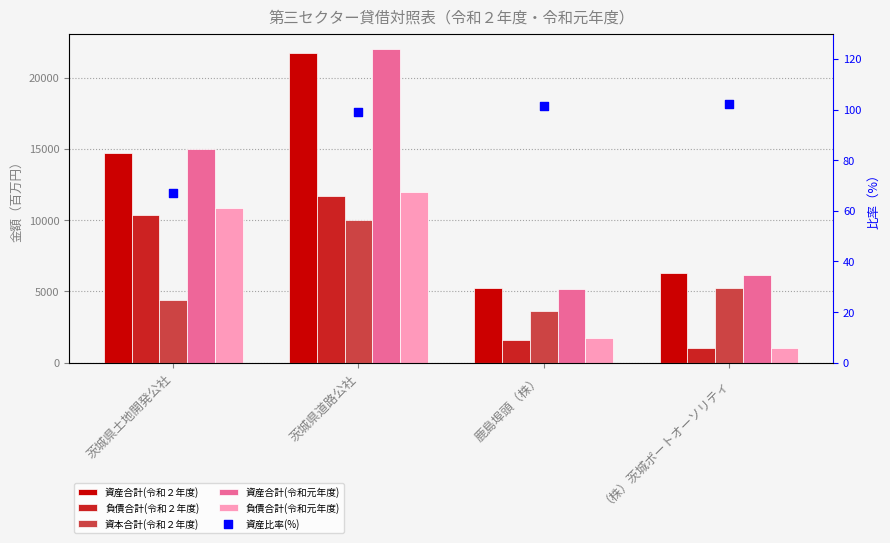

Which series has the widest spread of Y values?

資産合計(令和元年度)